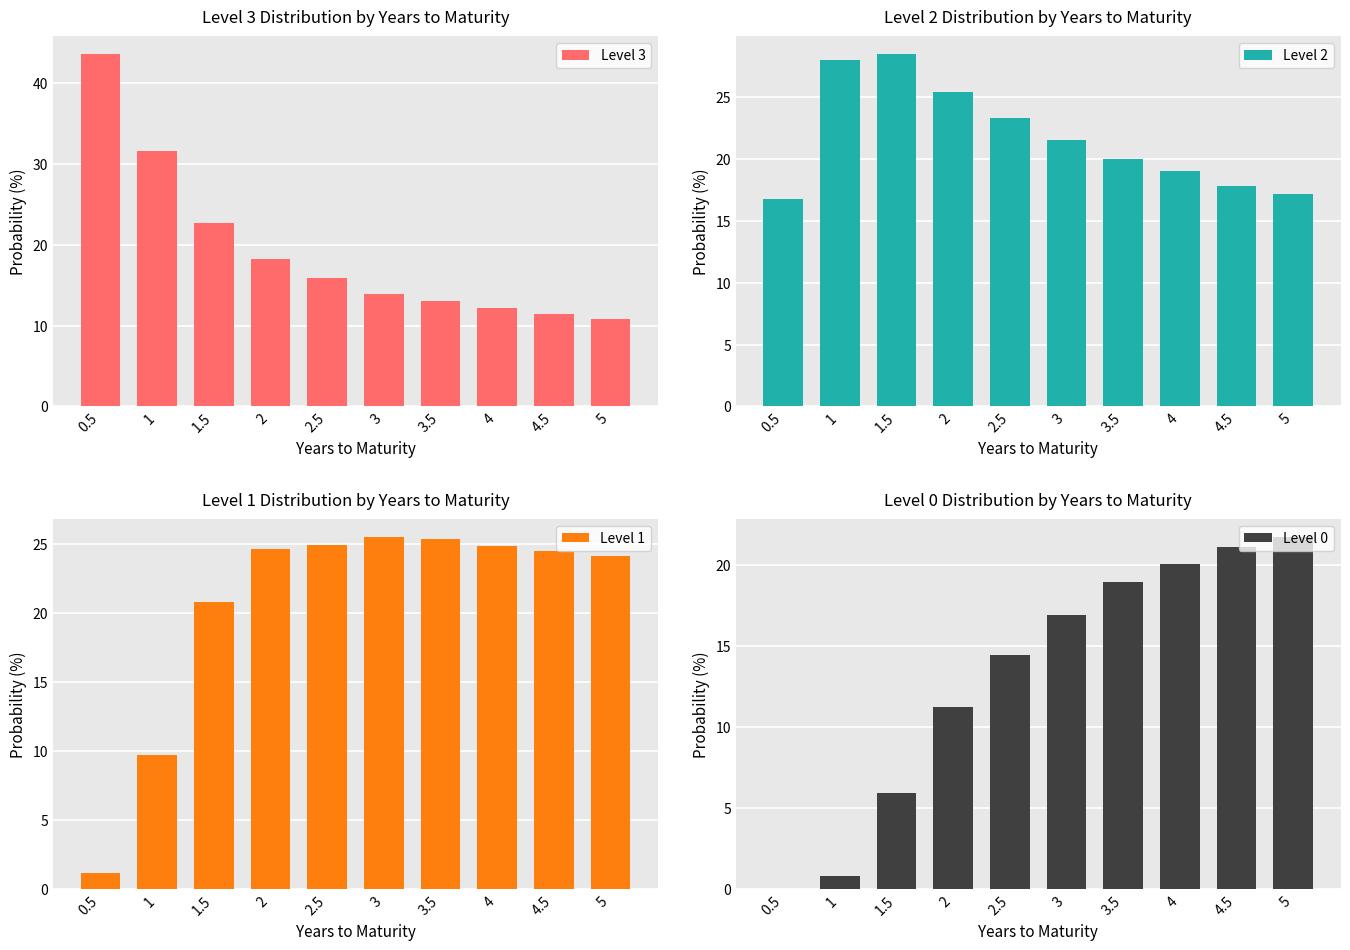

Which series has the largest total across all categories?

Level 2